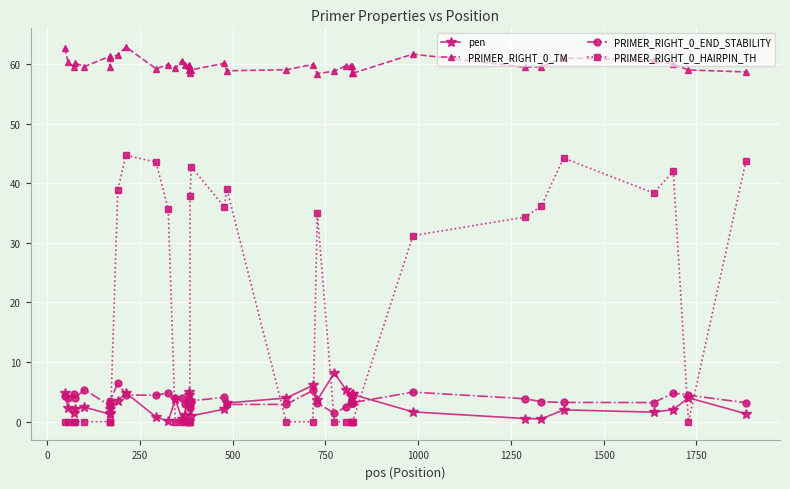

What is the sum of all PRIMER_RIGHT_0_HAIRPIN_TH values?

623.5